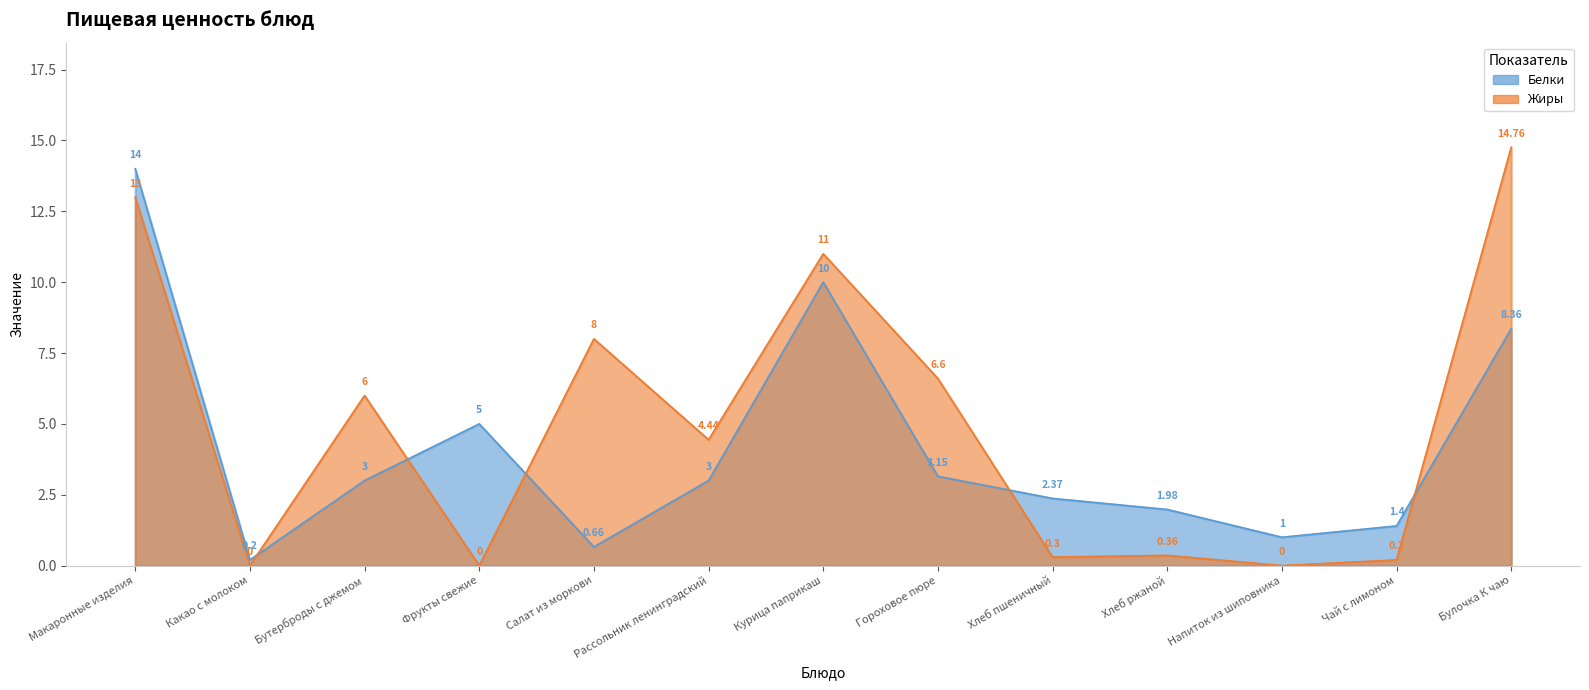

Reading left to right, transcribe all the data shown in this chart.

Белки: Макаронные изделия=14.0	Какао с молоком=0.2	Бутерброды с джемом=3.0	Фрукты свежие=5.0	Салат из моркови=0.7	Рассольник ленинградский=3.0	Курица паприкаш=10.0	Гороховое пюре=3.1	Хлеб пшеничный=2.4	Хлеб ржаной=2.0	Напиток из шиповника=1.0	Чай с лимоном=1.4	Булочка К чаю=8.4
Жиры: Макаронные изделия=13.0	Какао с молоком=0.0	Бутерброды с джемом=6.0	Фрукты свежие=0.0	Салат из моркови=8.0	Рассольник ленинградский=4.4	Курица паприкаш=11.0	Гороховое пюре=6.6	Хлеб пшеничный=0.3	Хлеб ржаной=0.4	Напиток из шиповника=0.0	Чай с лимоном=0.2	Булочка К чаю=14.8